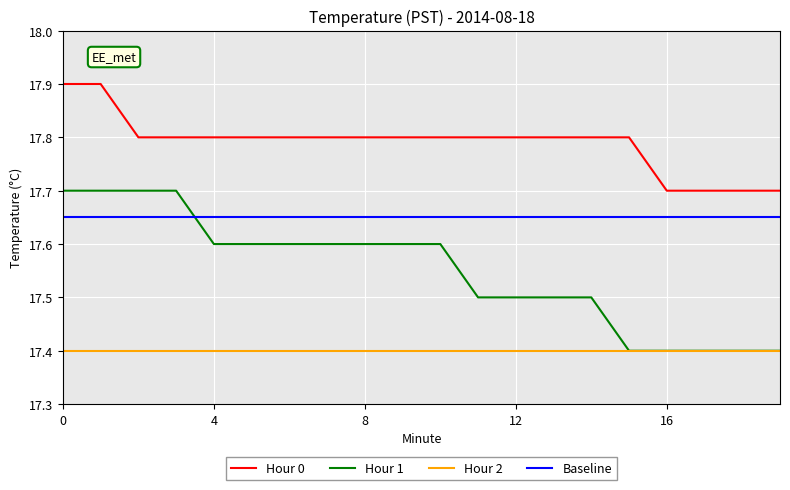

List the series in order of their peak value, lowest first.

Hour 2, Baseline, Hour 1, Hour 0